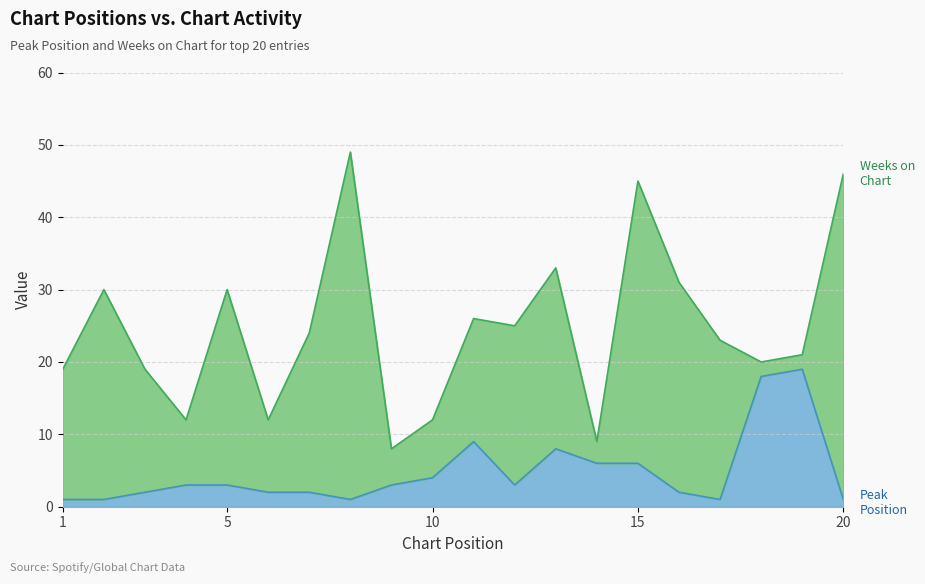

Is it true that the value at 16 is 1?

False